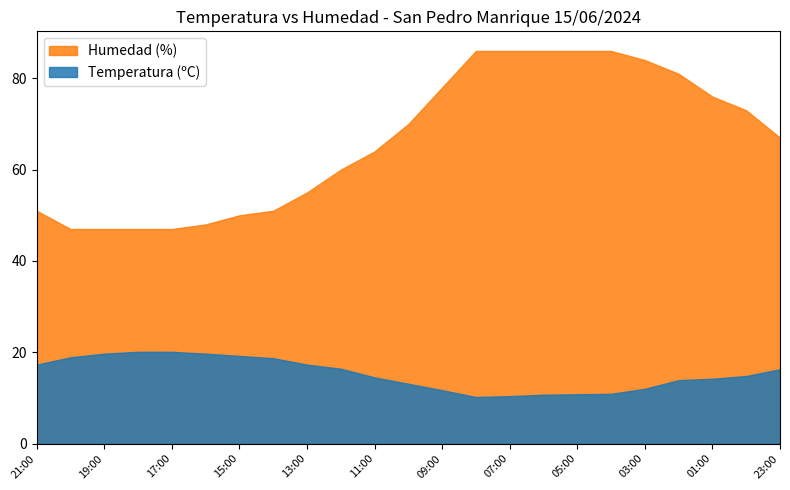

The Humedad (%) series shows 84.0 at 03:00. True or false?

True